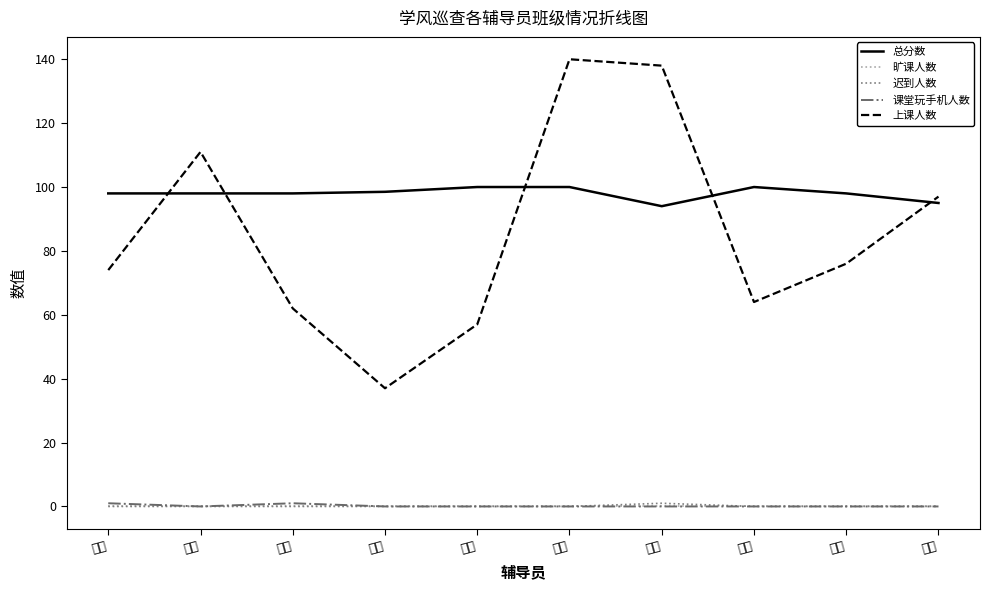

What is the total value across all series at 阎磊?

157.0